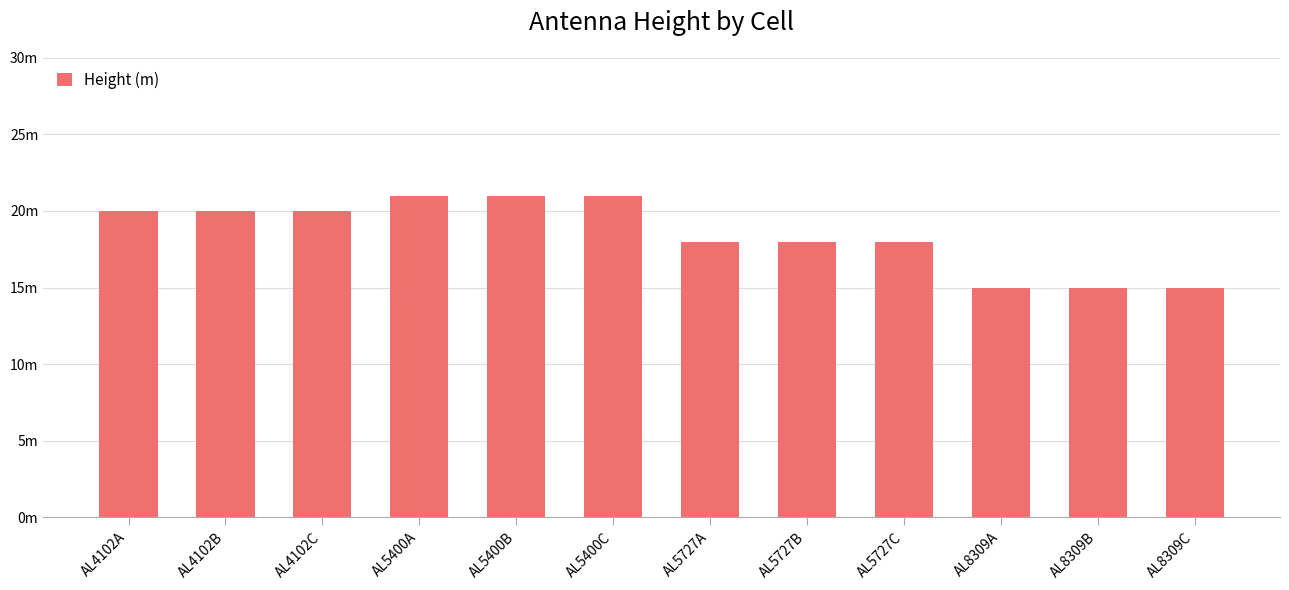

Reading left to right, what are all the values shown in this chart?

AL4102A=20	AL4102B=20	AL4102C=20	AL5400A=21	AL5400B=21	AL5400C=21	AL5727A=18	AL5727B=18	AL5727C=18	AL8309A=15	AL8309B=15	AL8309C=15